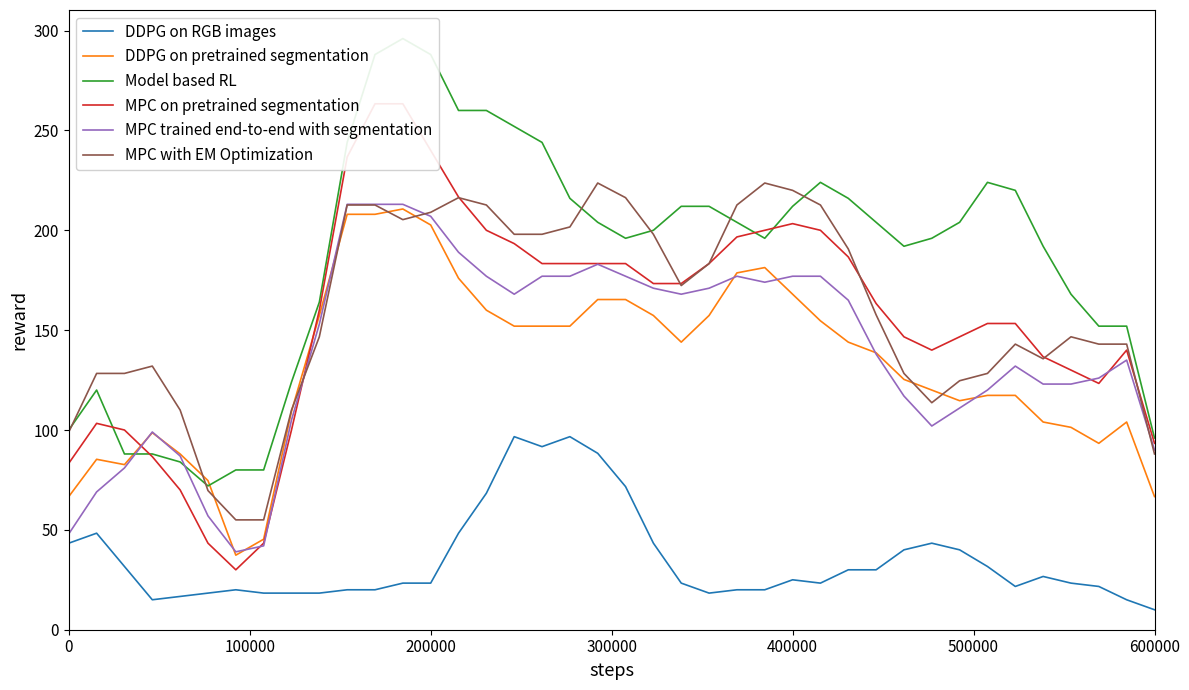

What is the highest value of the MPC trained end-to-end with segmentation series?

213.0